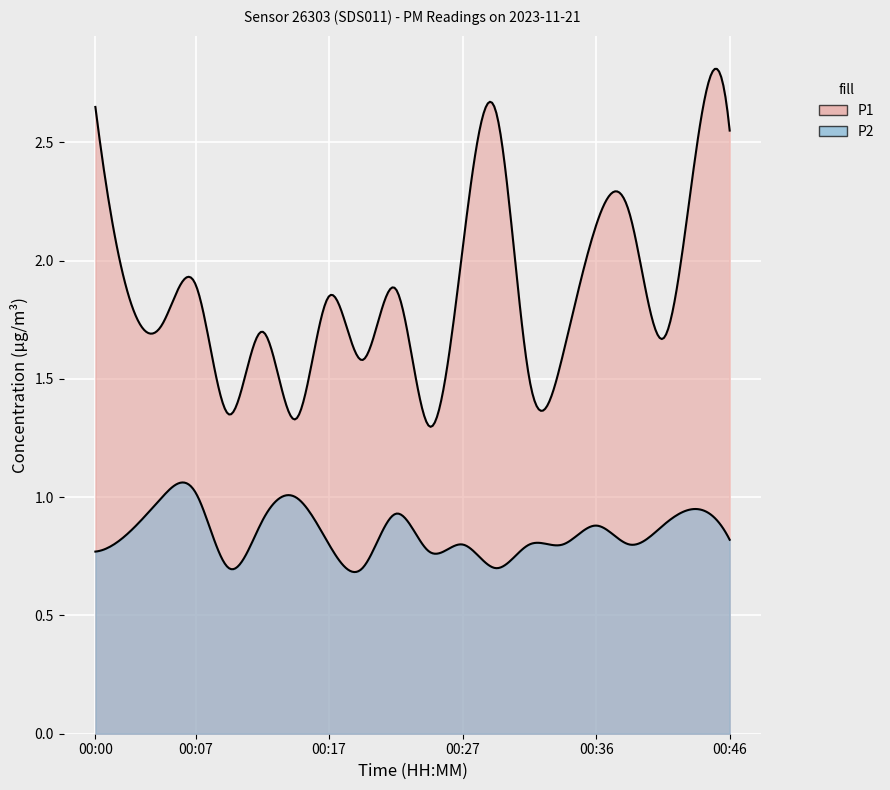

How many lines are shown in the chart?

2